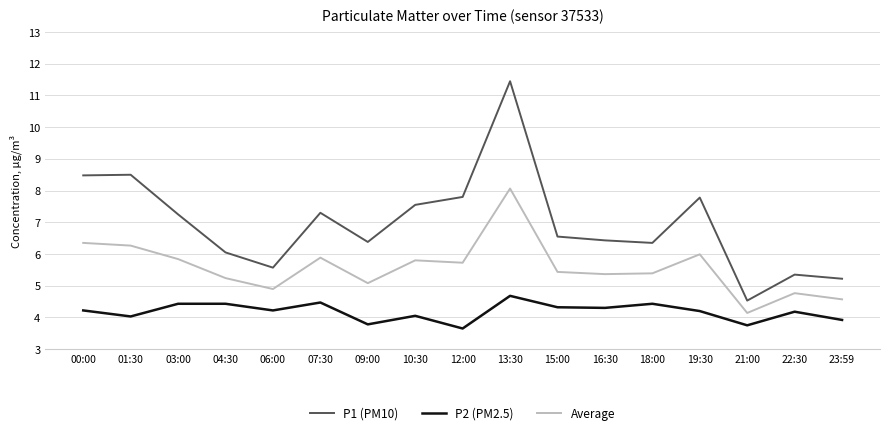

What position from the left is 12:00?

9